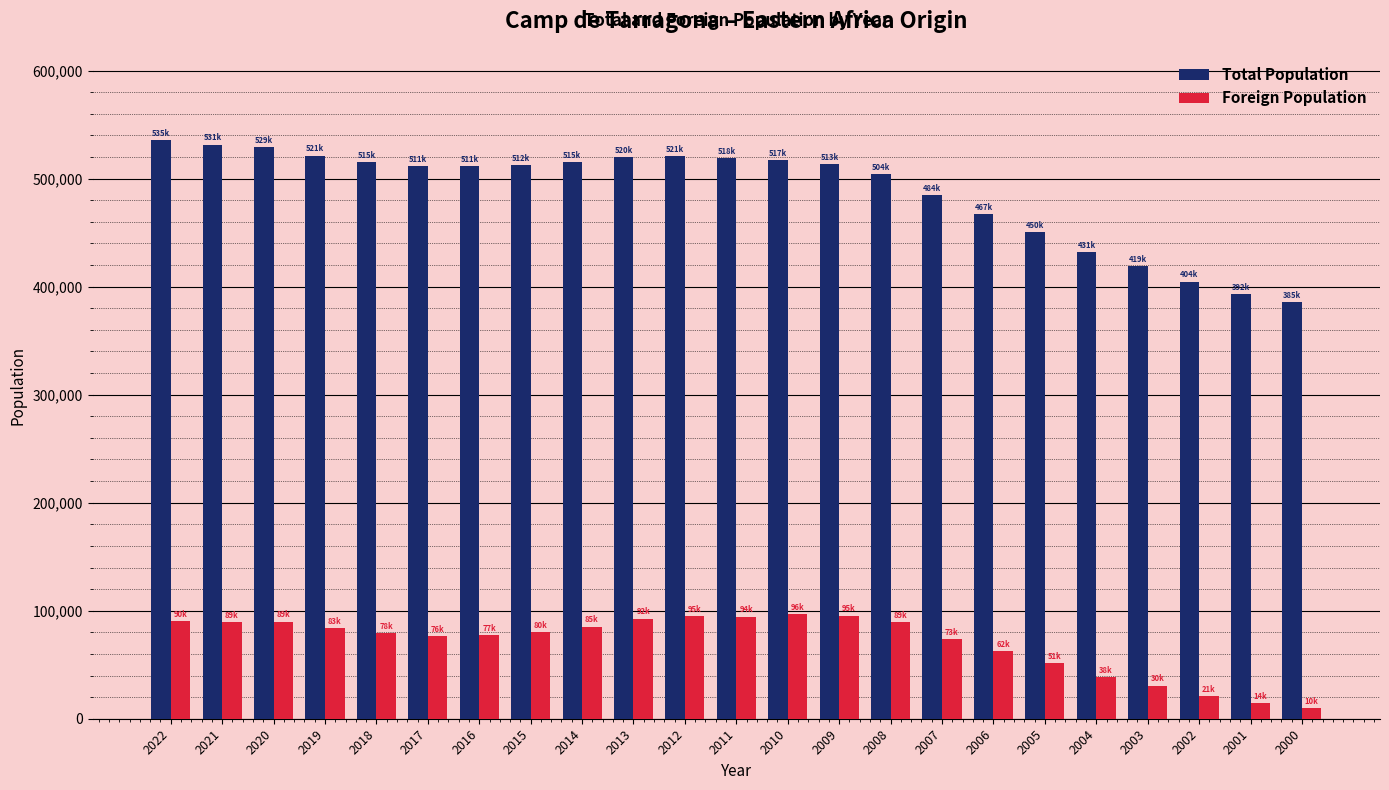

List the series in order of their overall mean, lowest first.

Foreign Population, Total Population